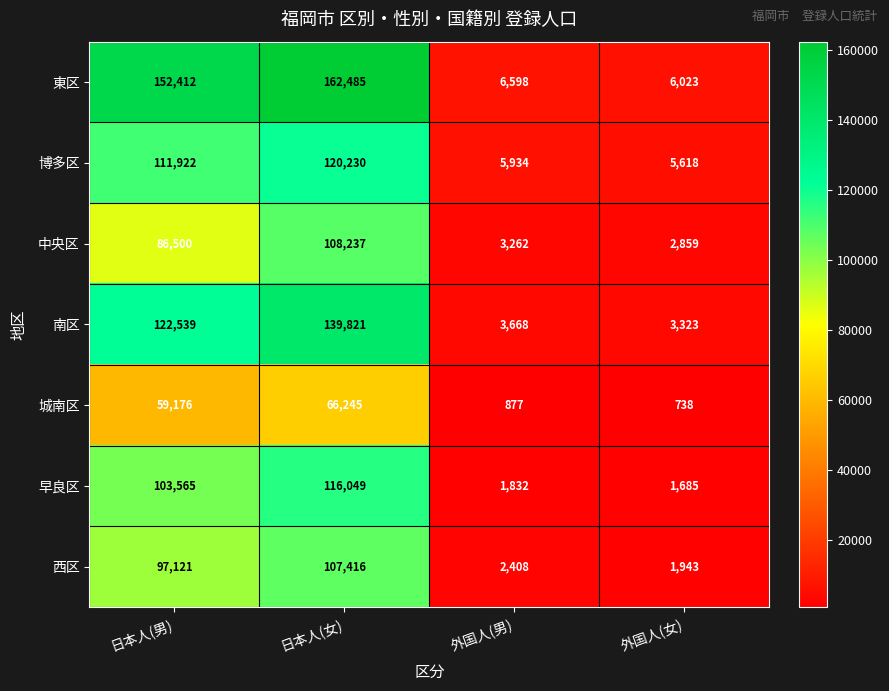

Rank the series by their maximum value, from highest to lowest.

東区, 南区, 博多区, 早良区, 中央区, 西区, 城南区